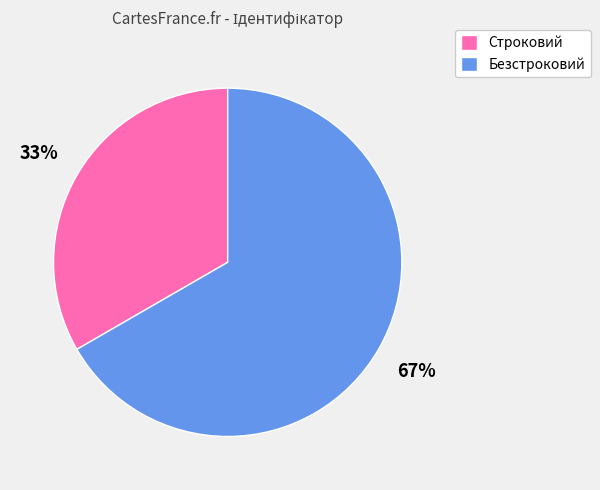

To the nearest percent, what portion does Строковий represent?

33%